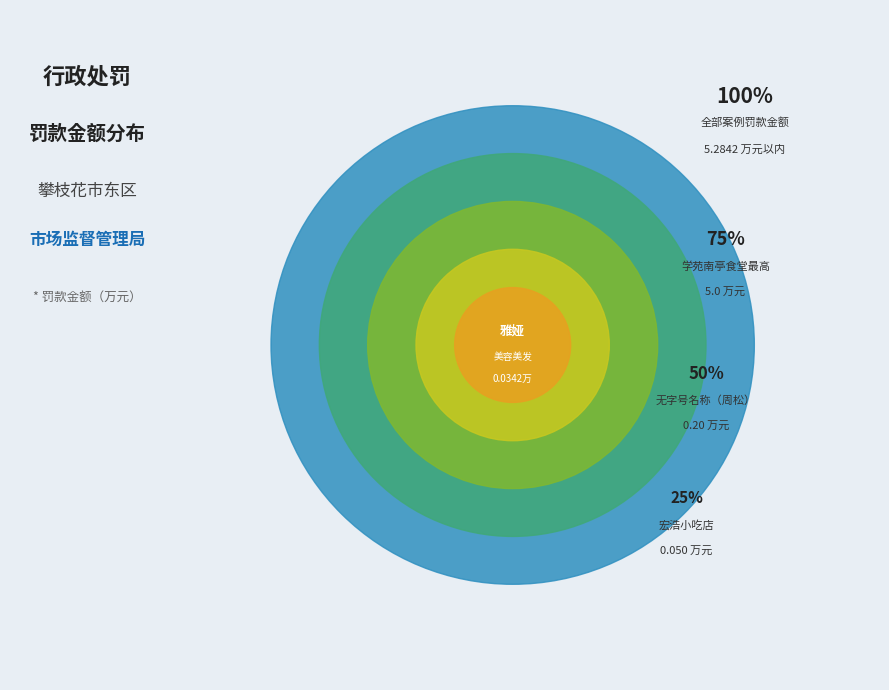

The 攀枝花市东区雅娅美容美发用品经营部 slice represents 11% of the pie. True or false?

False